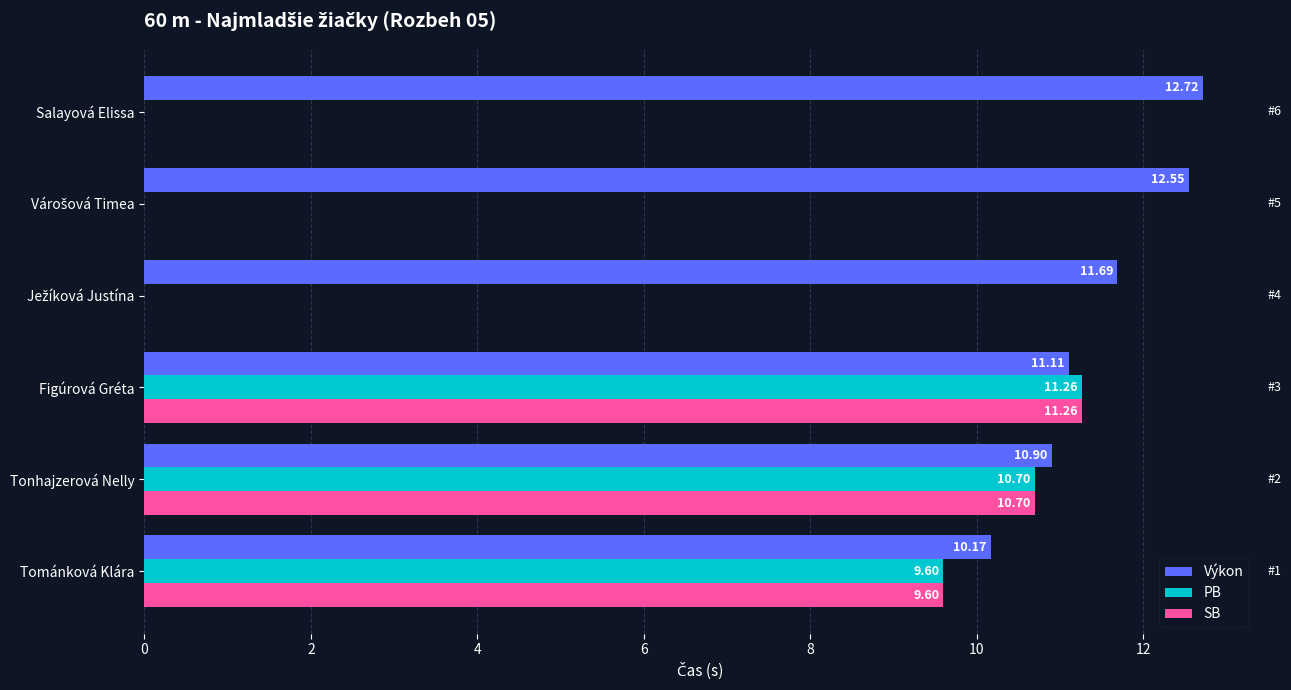

How many values in the PB series exceed 9?

3